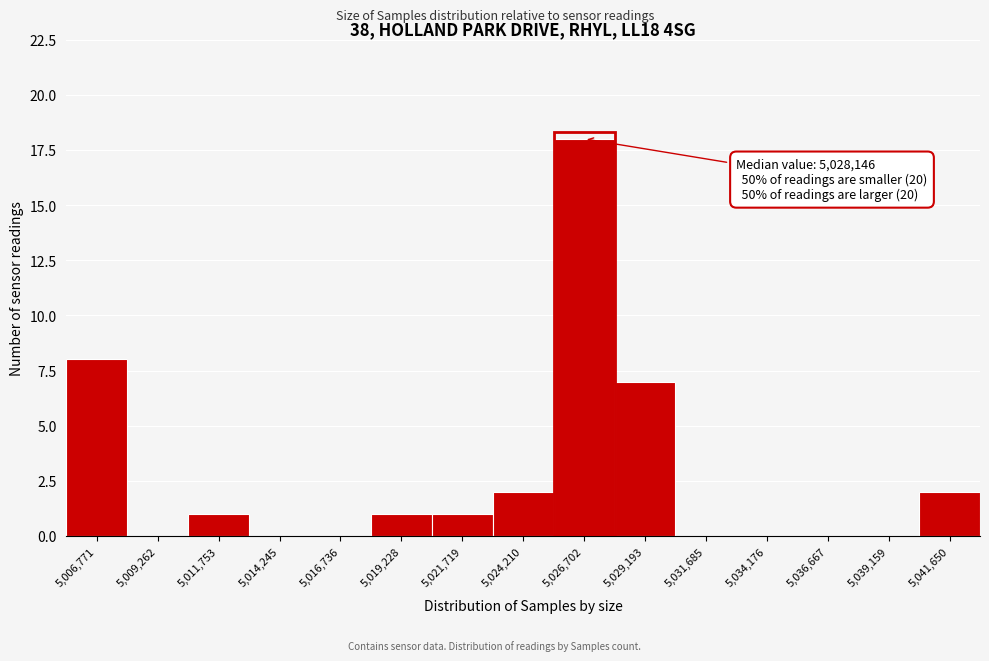

Reading right to left, list all the values displayed in this chart.

5,041,650=2	5,039,159=0	5,036,667=0	5,034,176=0	5,031,685=0	5,029,193=7	5,026,702=18	5,024,210=2	5,021,719=1	5,019,228=1	5,016,736=0	5,014,245=0	5,011,753=1	5,009,262=0	5,006,771=8